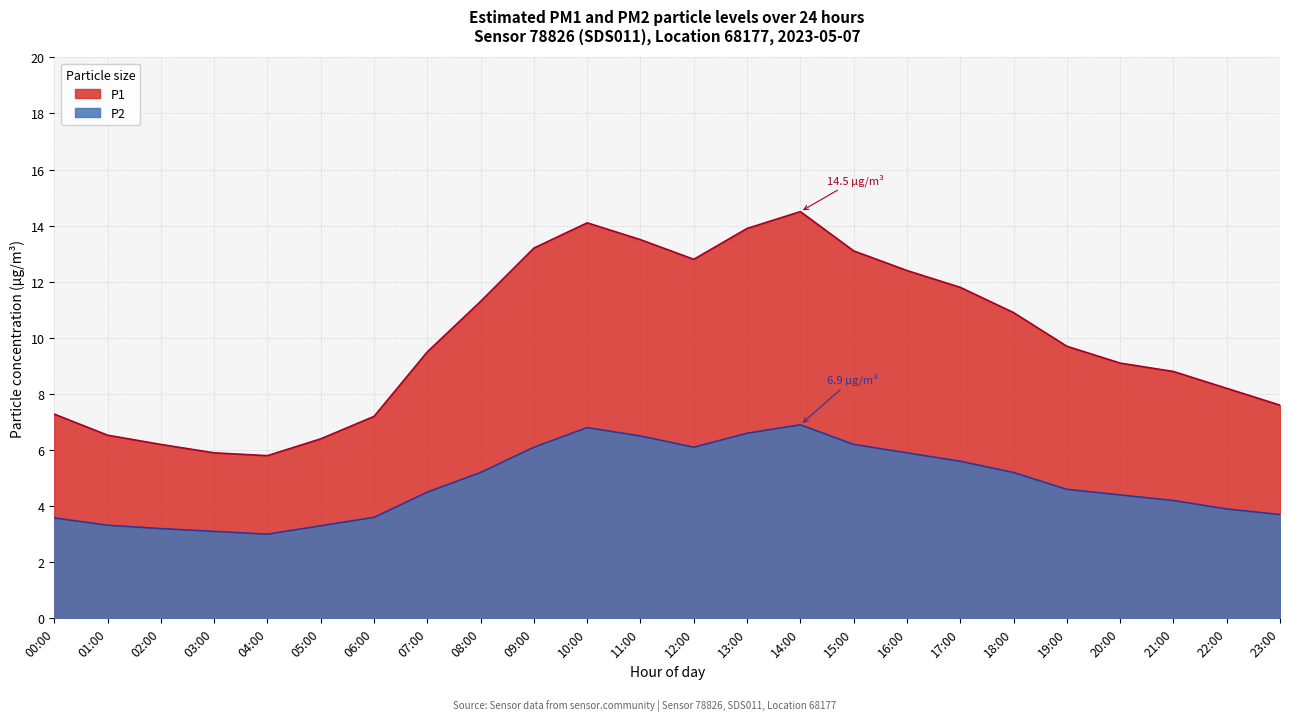

What are all the series names shown in the legend?

P1, P2